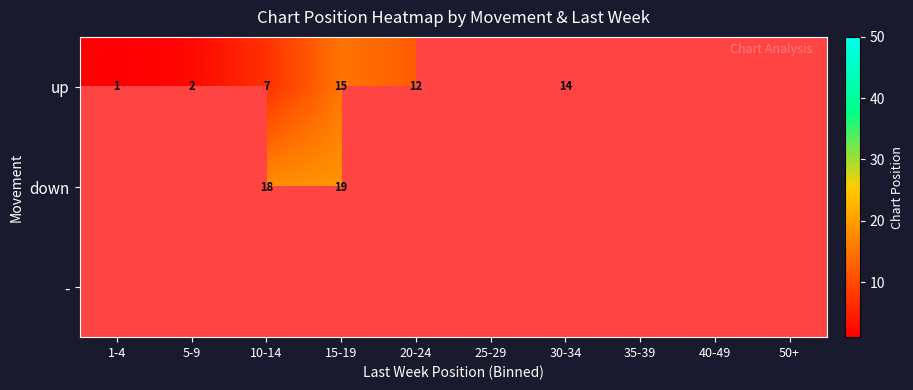

True or false: up has a value of 12 at 20-24.

True